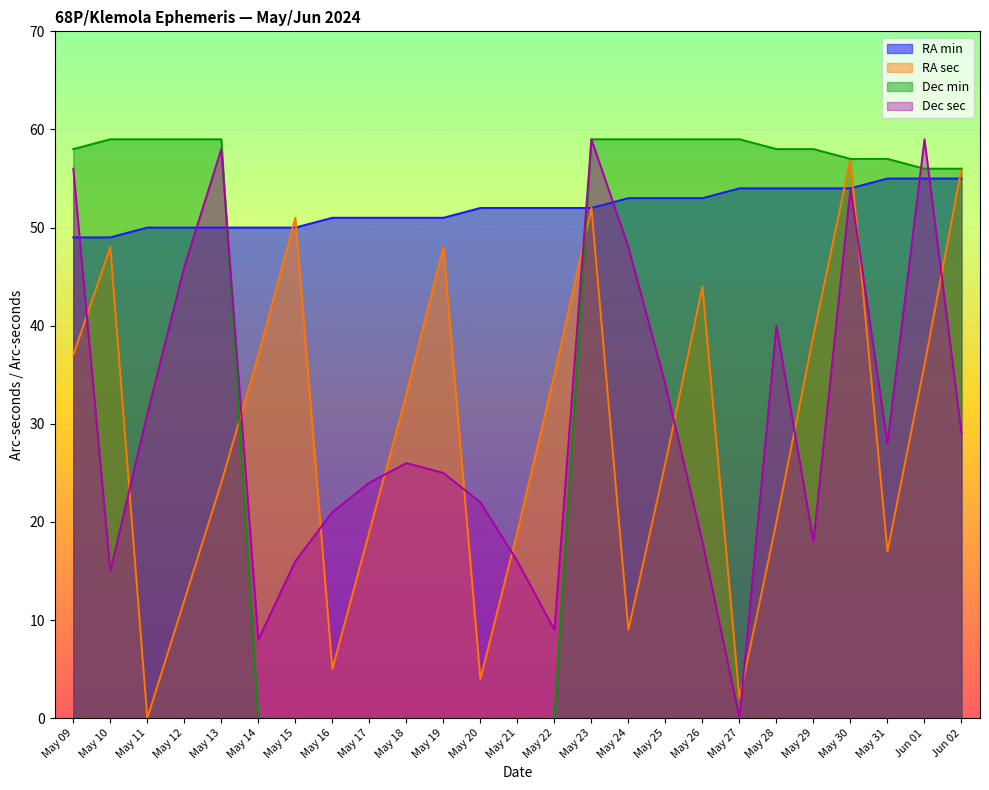

What position from the left is May 27?

19